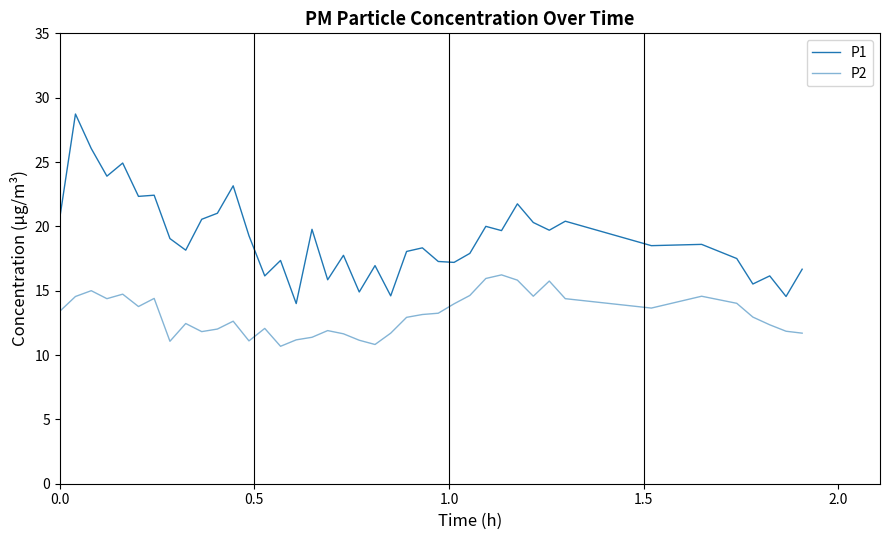

Is this an area chart (filled region under the line)?

No